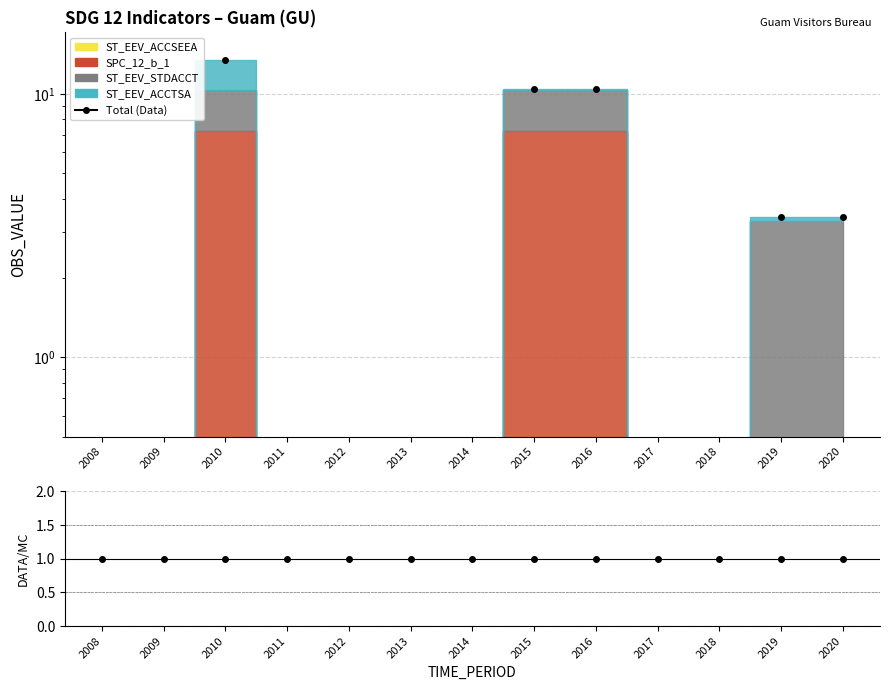

At which category is the sum across all series the highest?

2010